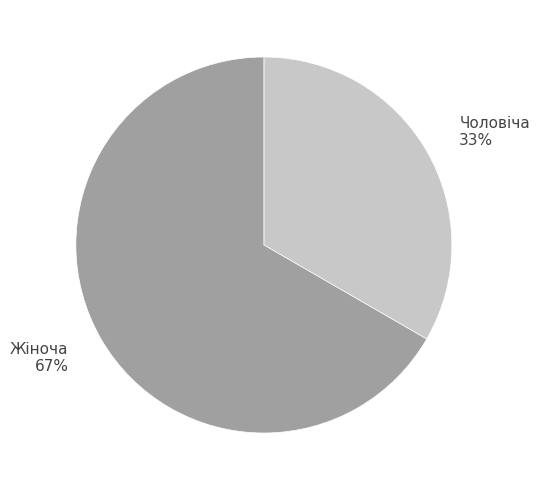

What is the largest slice in the pie chart?

Жіноча